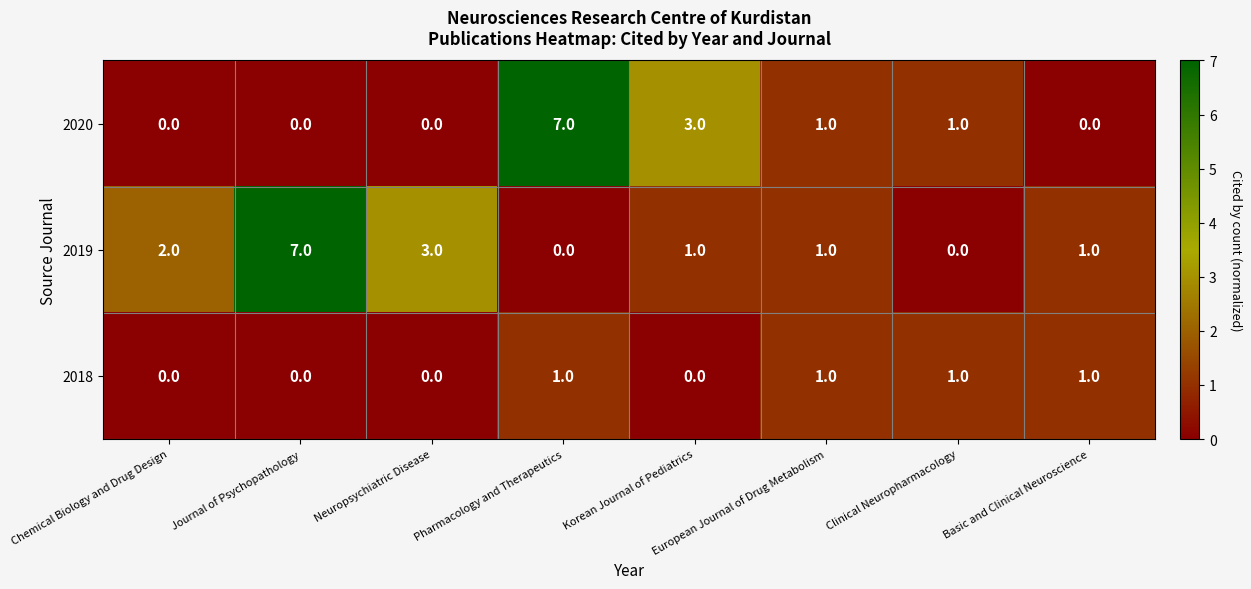

Rank the series at Korean Journal of Pediatrics from highest to lowest value.

2020, 2019, 2018